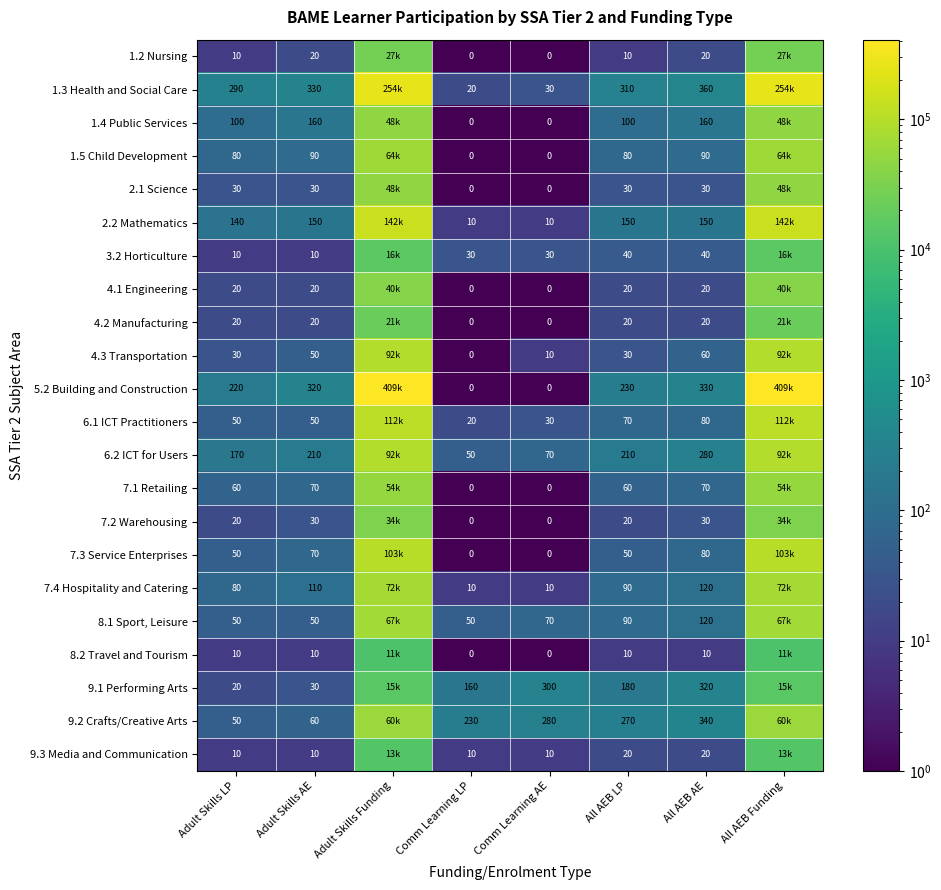

What is the total value across all series at Adult Skills AE?

1900